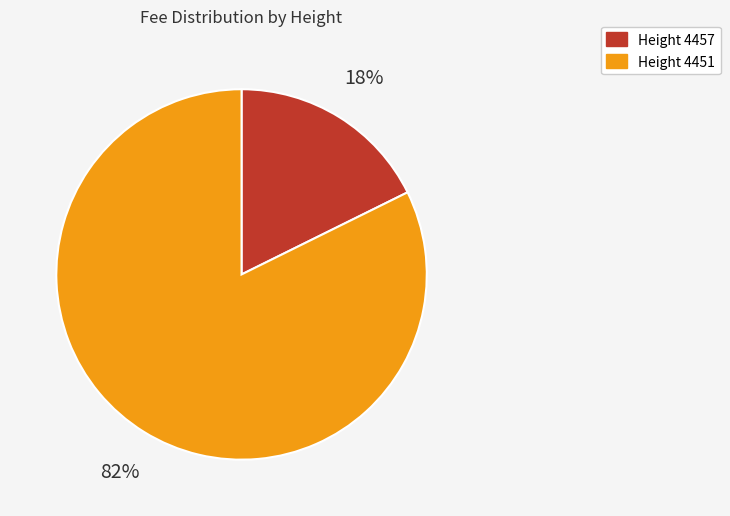

Is there any slice that represents more than half of the pie?

Yes